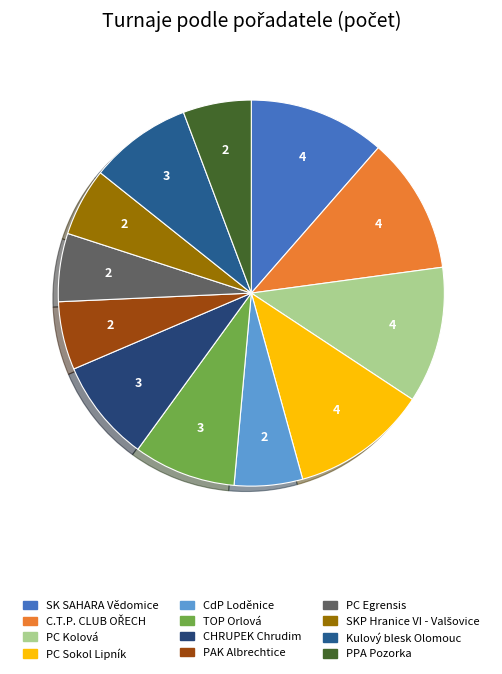

Does any single category account for the majority?

No